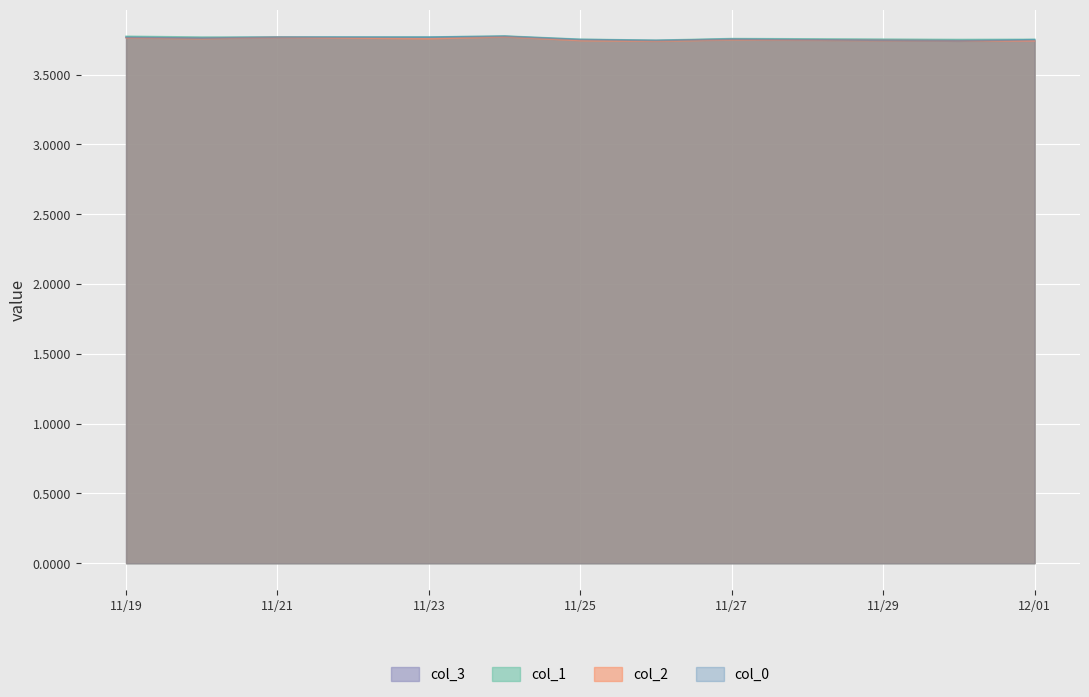

At which label does col_2 reach its minimum?

2020-11-26